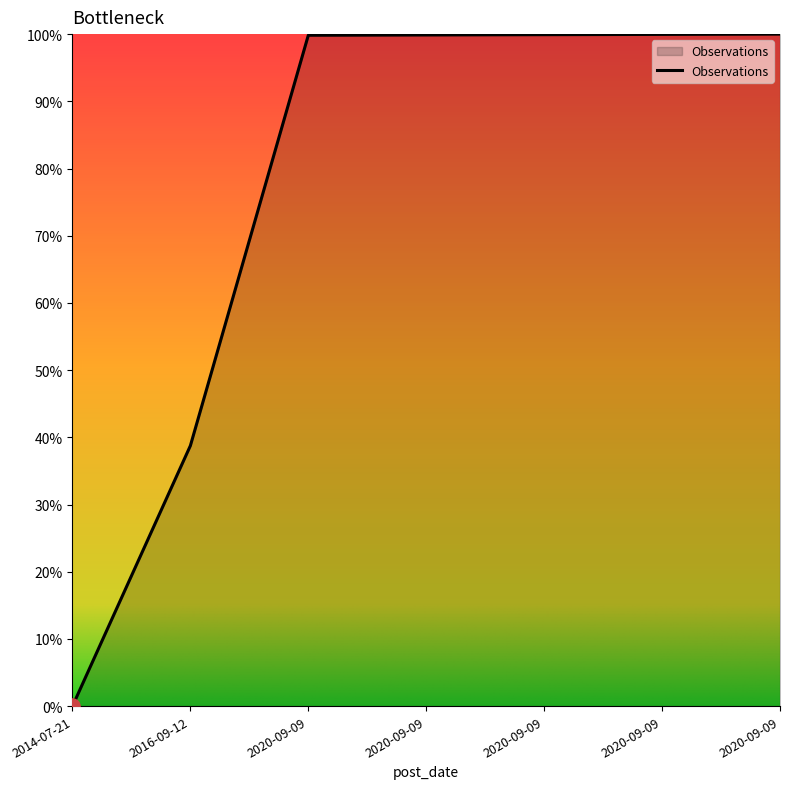

Which has a higher value, 2014-07-21 or 2016-09-12?

2016-09-12